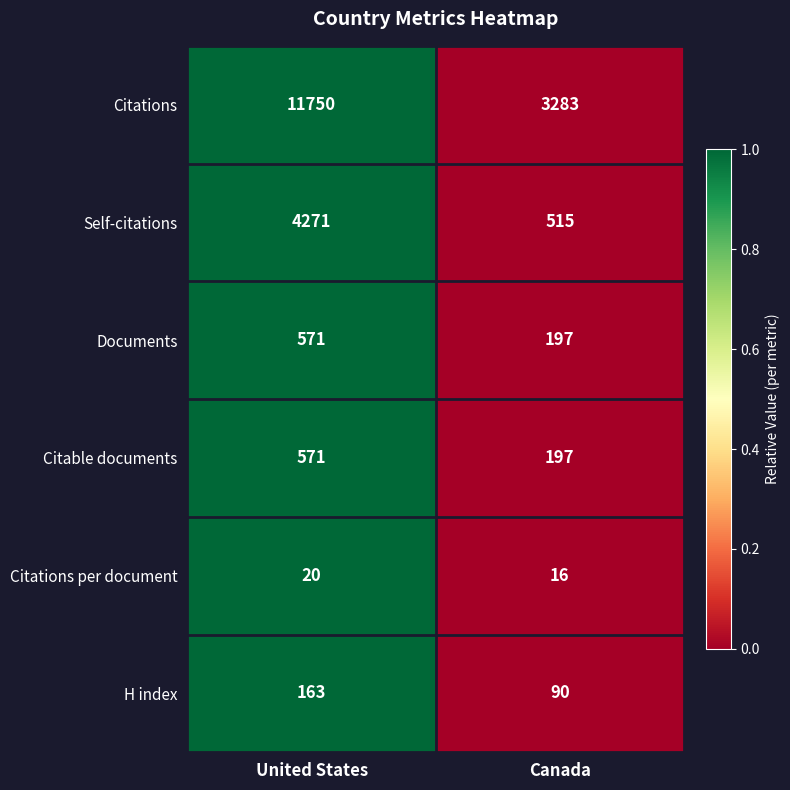

What is the difference between the H index values at Canada and United States?

73